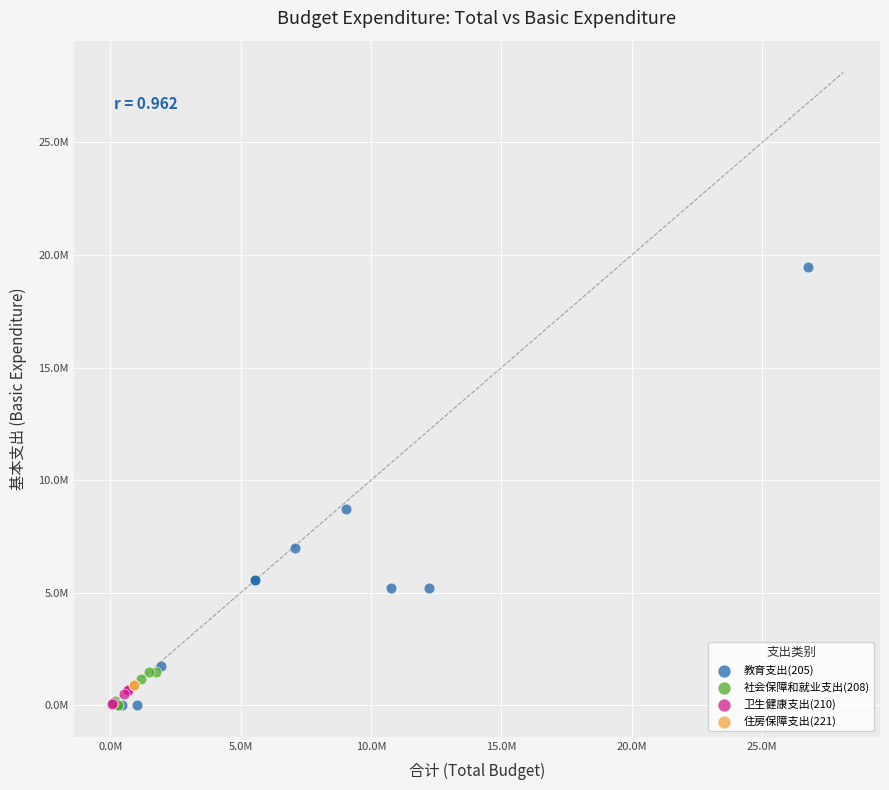

What are all the series names shown in the legend?

教育支出(205), 社会保障和就业支出(208), 卫生健康支出(210), 住房保障支出(221)